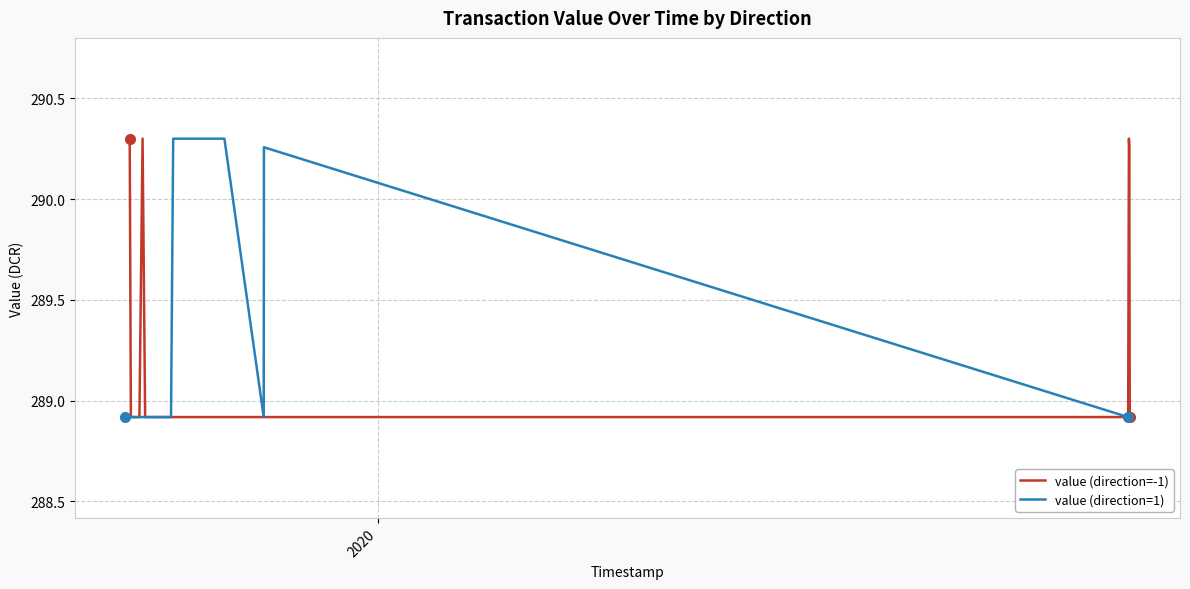

What is the minimum value for value (direction=-1)?

288.9